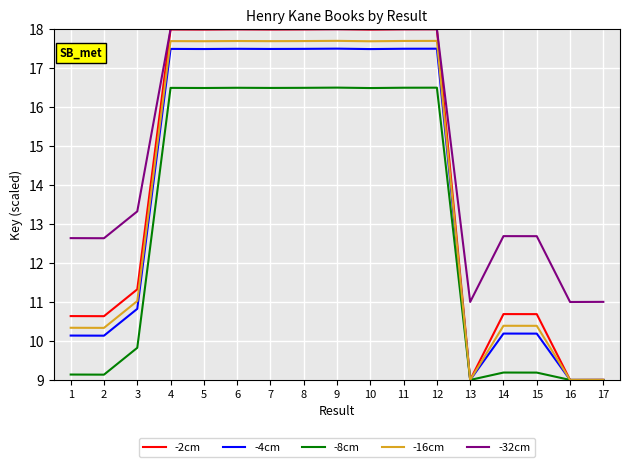

True or false: -32cm and -8cm cross at least once.

False